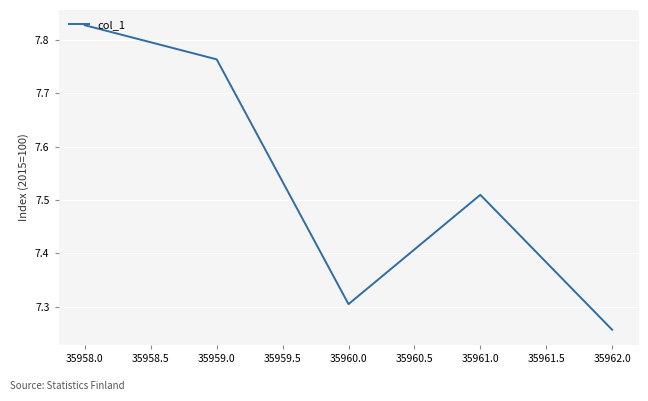

At which category does the chart reach its minimum across all series?

35962.0